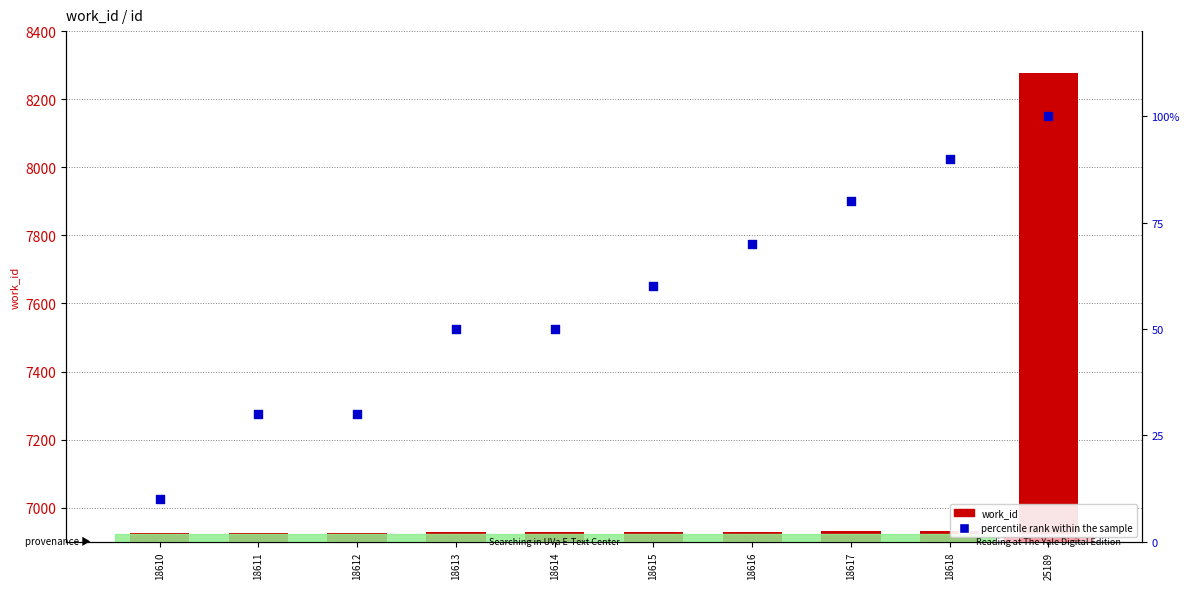

At how many categories does at least one series exceed 5705?

10